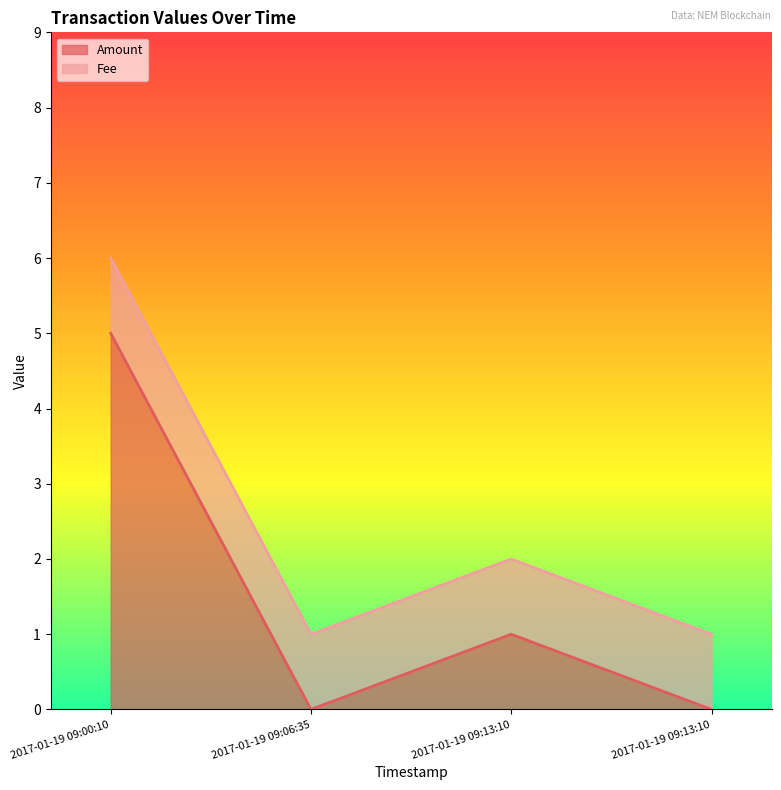

What is the sum of all Fee values?

4